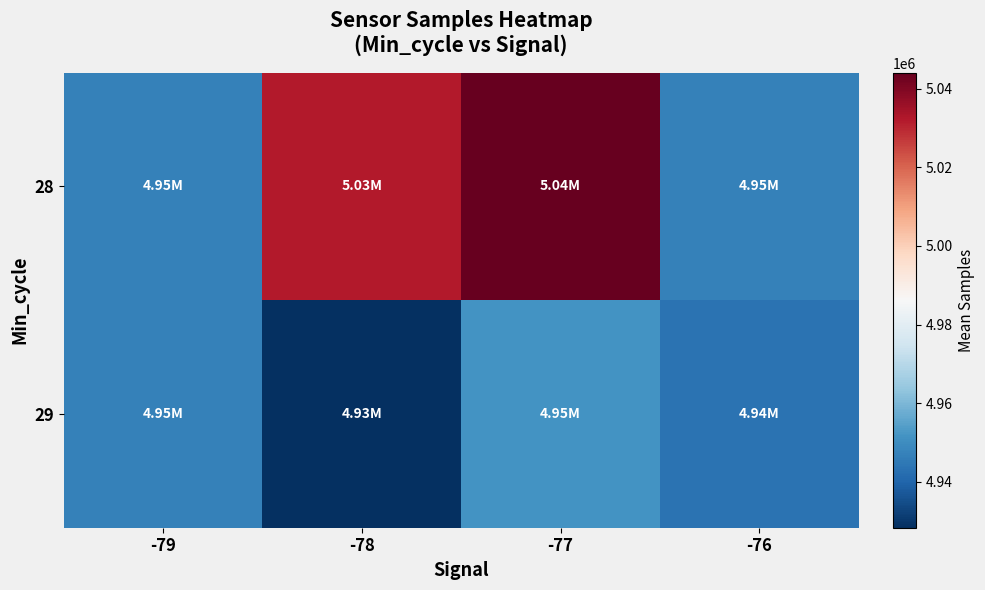

List the series in order of their peak value, highest first.

28, 29